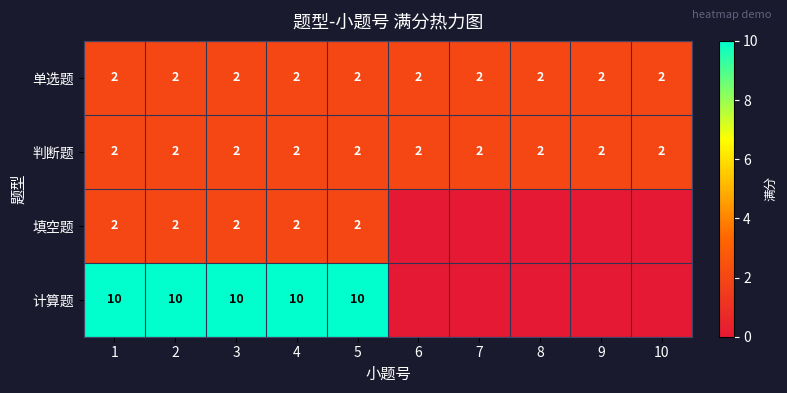

What is the minimum value for 判断题?

2